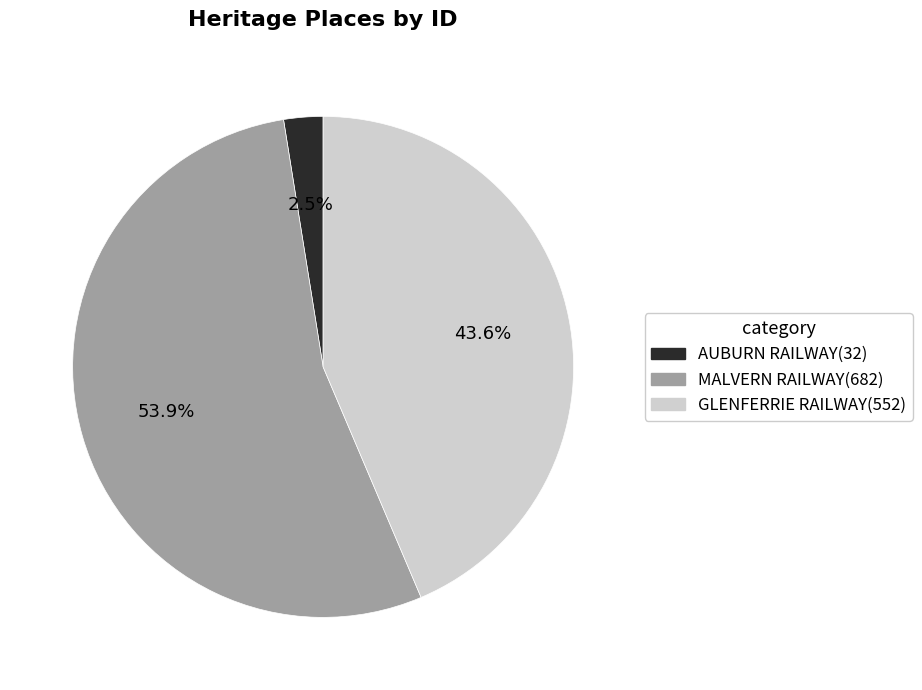

Between MALVERN RAILWAY(682) and GLENFERRIE RAILWAY(552), which is larger?

MALVERN RAILWAY(682)